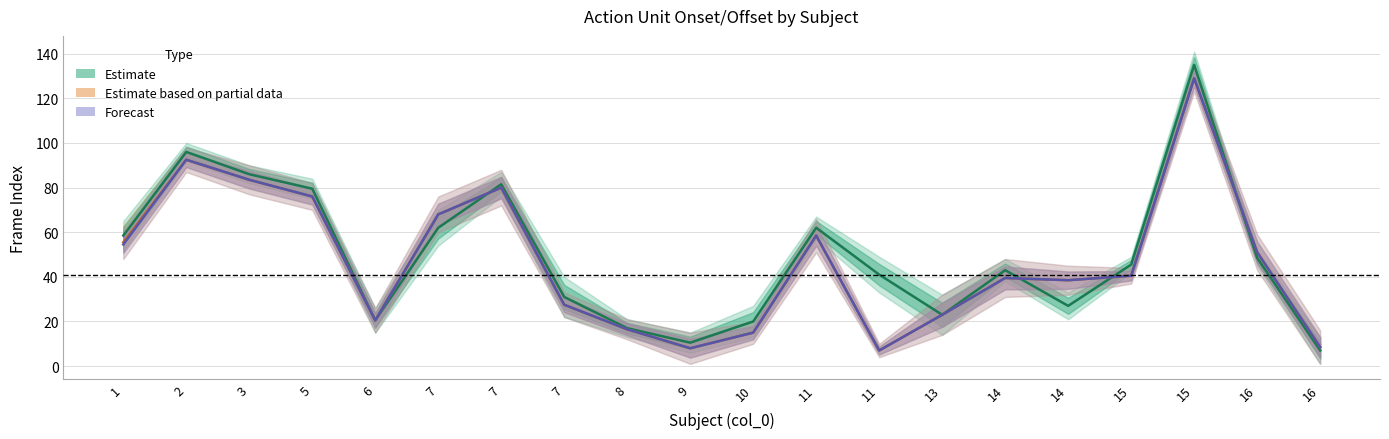

At which label is Original closest to 71?

5